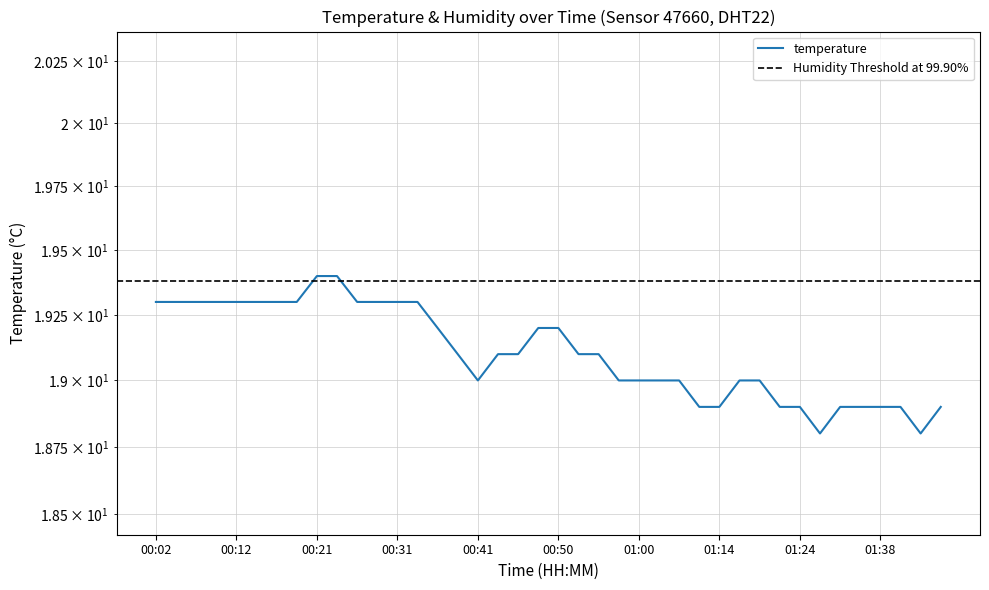

What is the sum of all values?

764.2